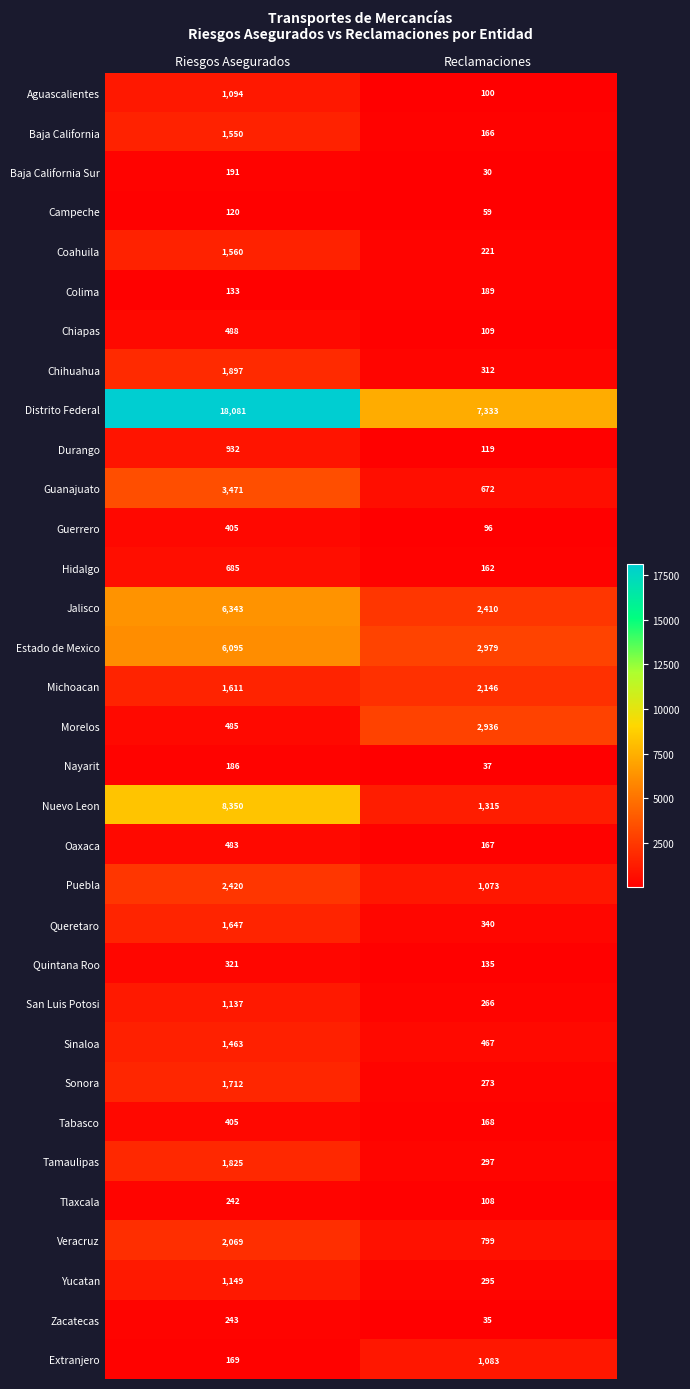

At which category does the chart reach its peak across all series?

Riesgos Asegurados